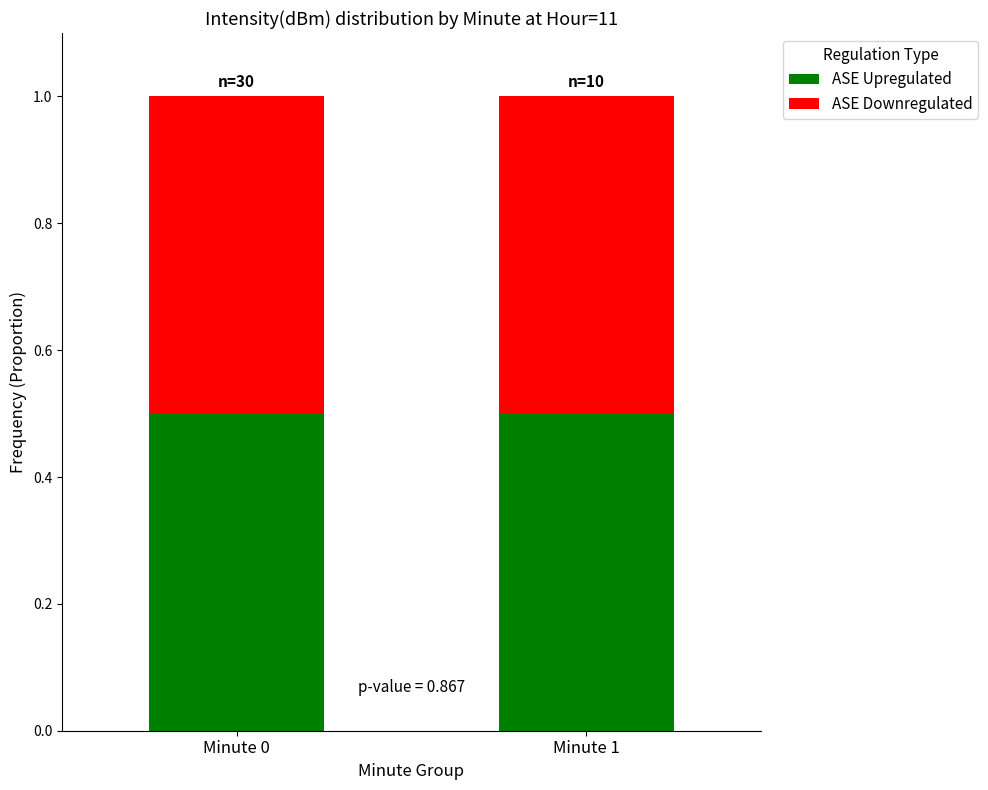

Between minute=0 (n=30) and minute=1 (n=30), which series saw the biggest shift?

ASE Upregulated